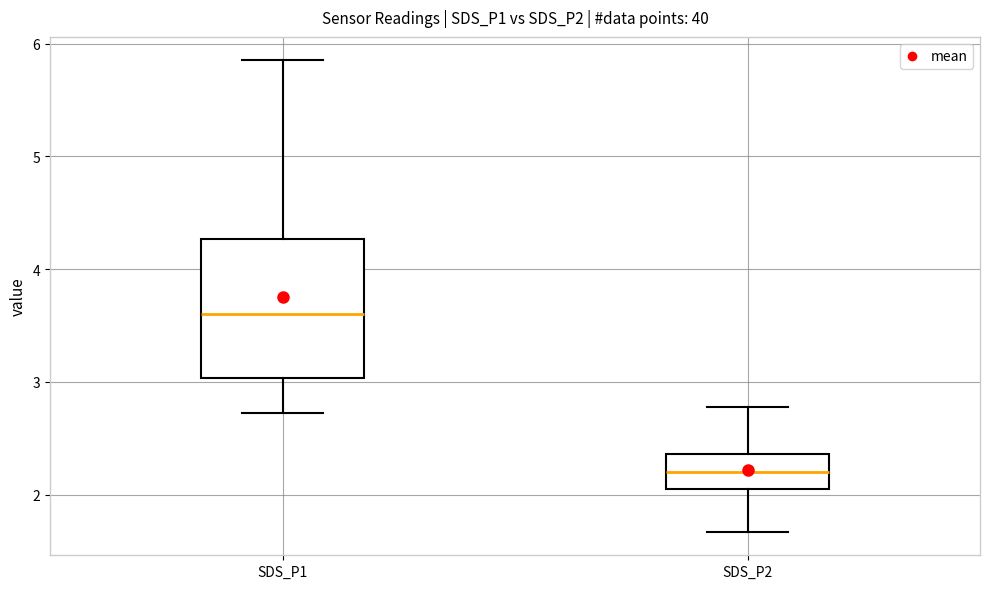

Which box is the tallest, from its lower edge to its upper edge?

SDS_P1